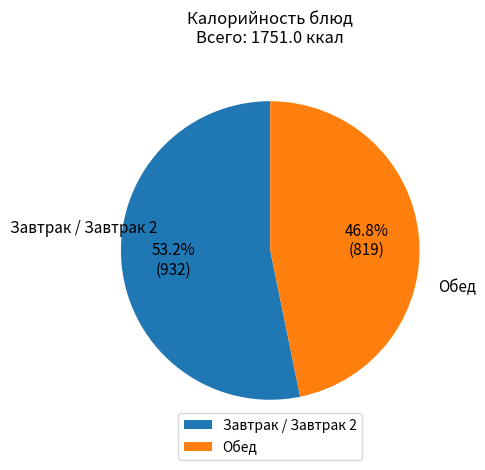

How much of the chart is everything except Завтрак / Завтрак 2?

46.8%